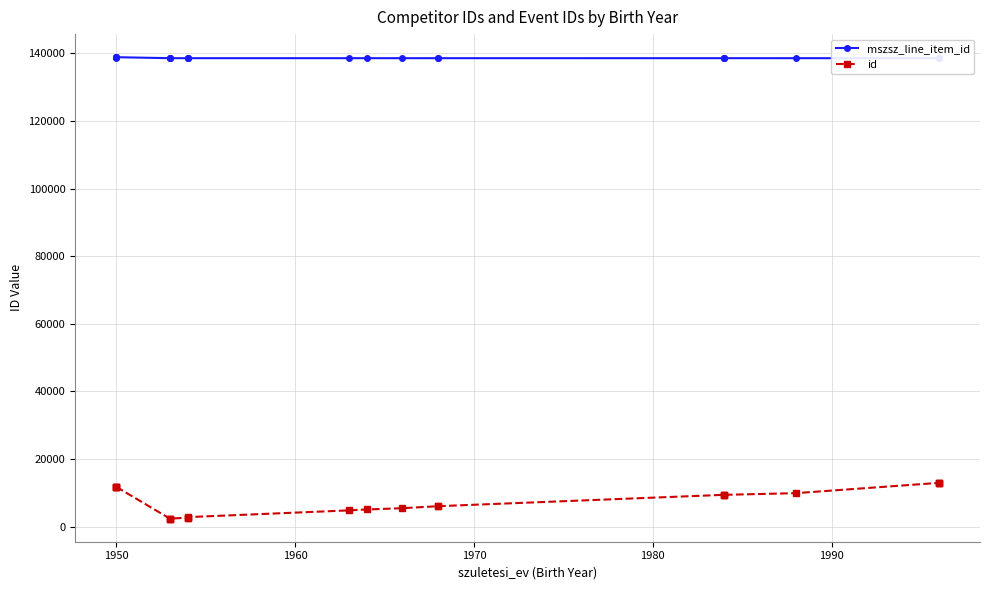

What is the smallest value displayed?

2330